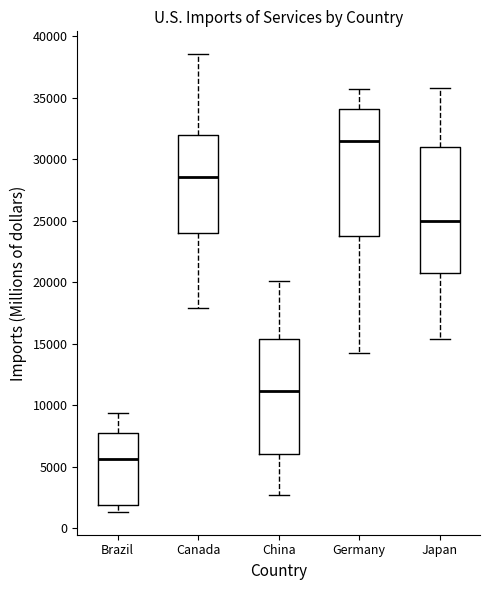

Where is the lower edge of the box for Japan on the y-axis? The values are not printed on the chart, so give them approximately, as read against the axis.

21000